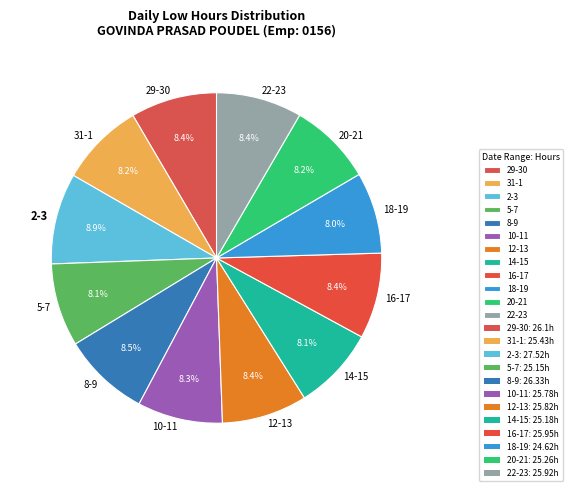

Which has a higher value, 2-3 or 10-11?

2-3